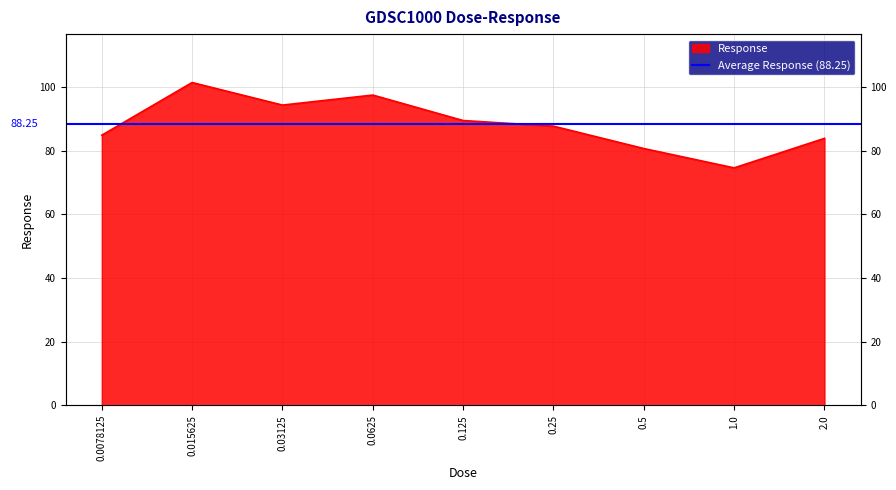

What position from the right is 0.125?

5